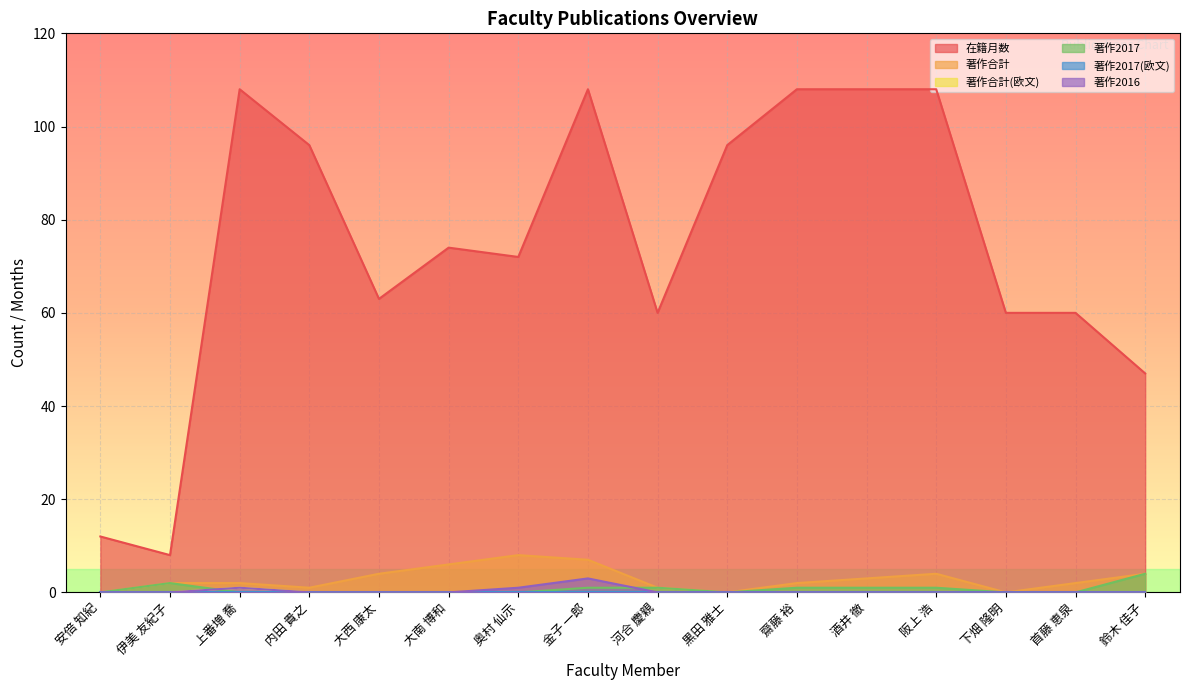

True or false: 著作合計 and 著作2017 cross at least once.

False